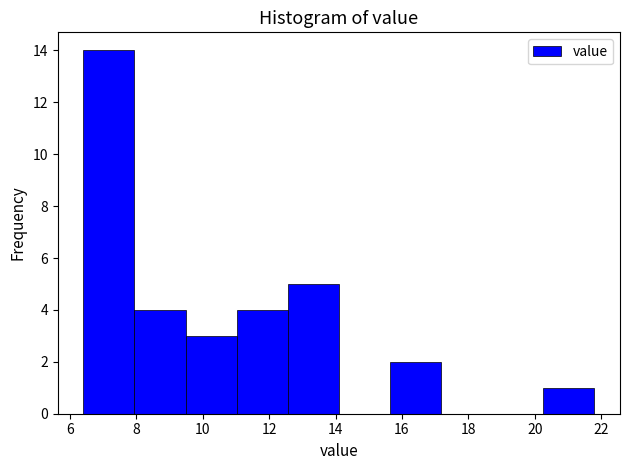

Which range on the x-axis has the tallest bar?

6.40 to 7.94